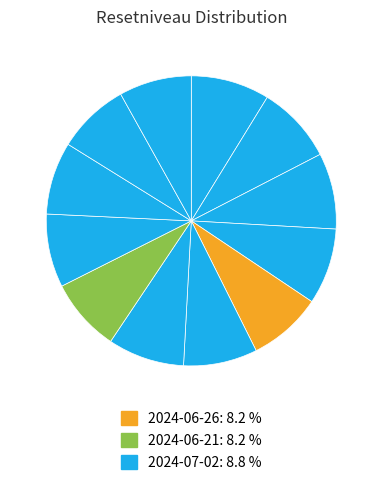

To the nearest percent, what is the difference between the largest and smallest slice percentages?

1%